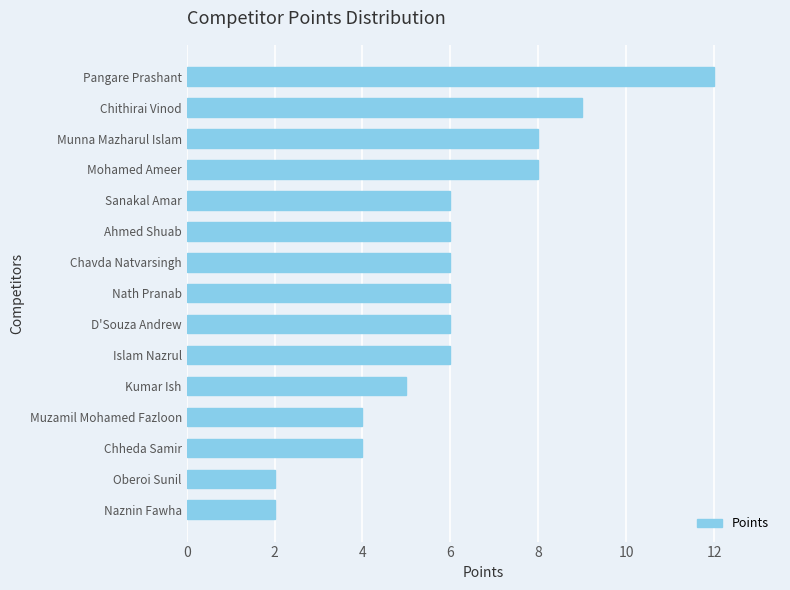

What is the maximum value shown in the chart?

12